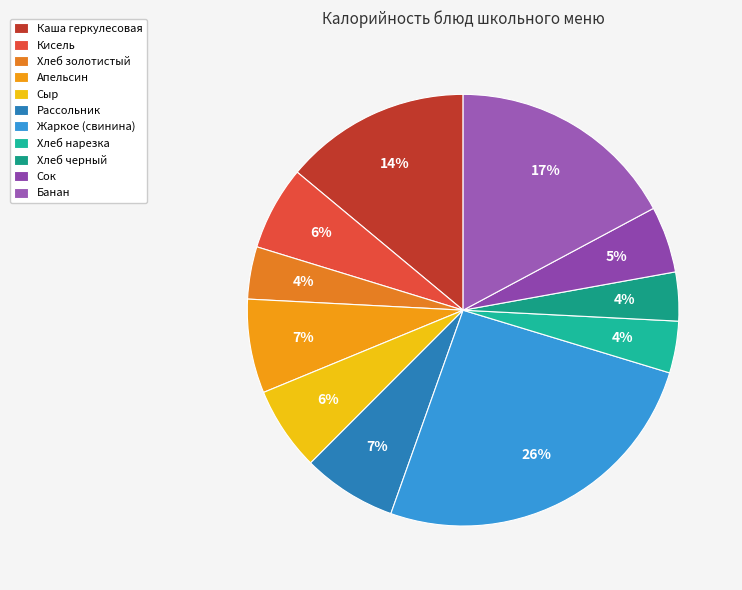

Which slice is the largest?

Жаркое (свинина)